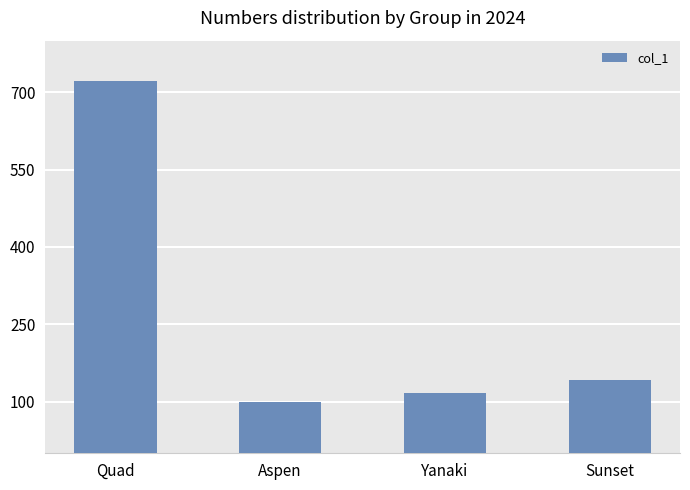

Which category has the highest value across all series?

Quad